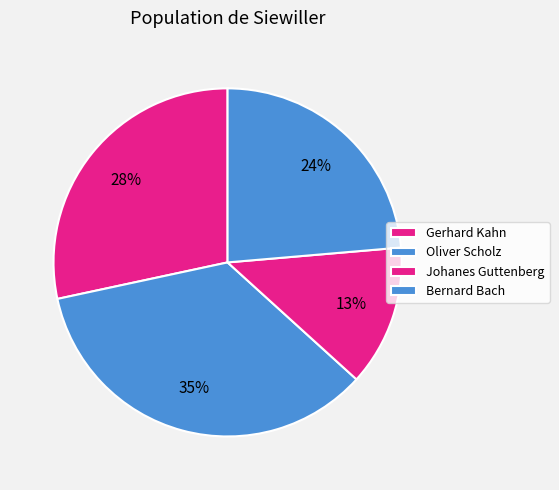

How many segments does this pie chart have?

4